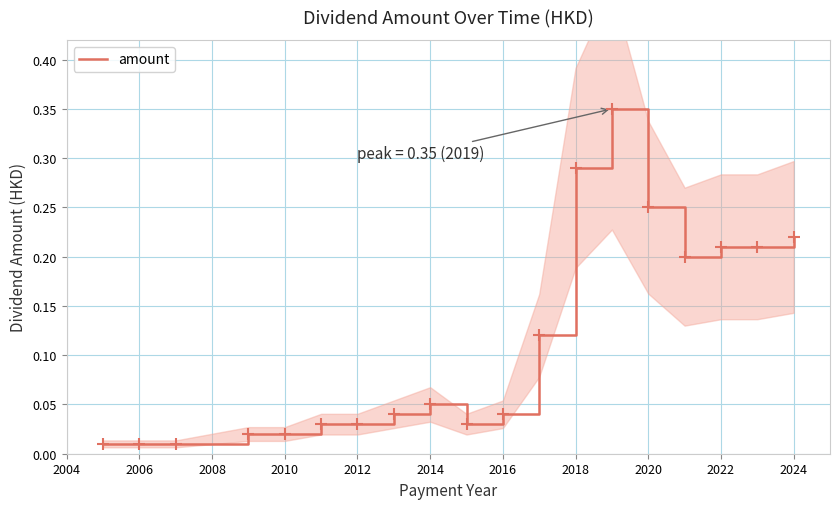

The amount series shows 0.2 at 2018. True or false?

False